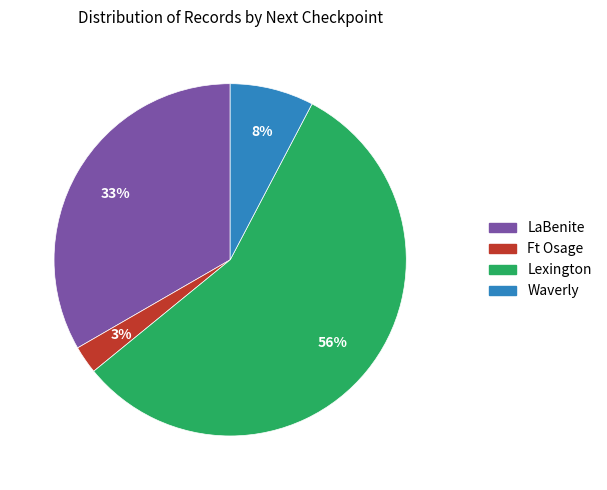

To the nearest percent, what is the average slice percentage?

25%